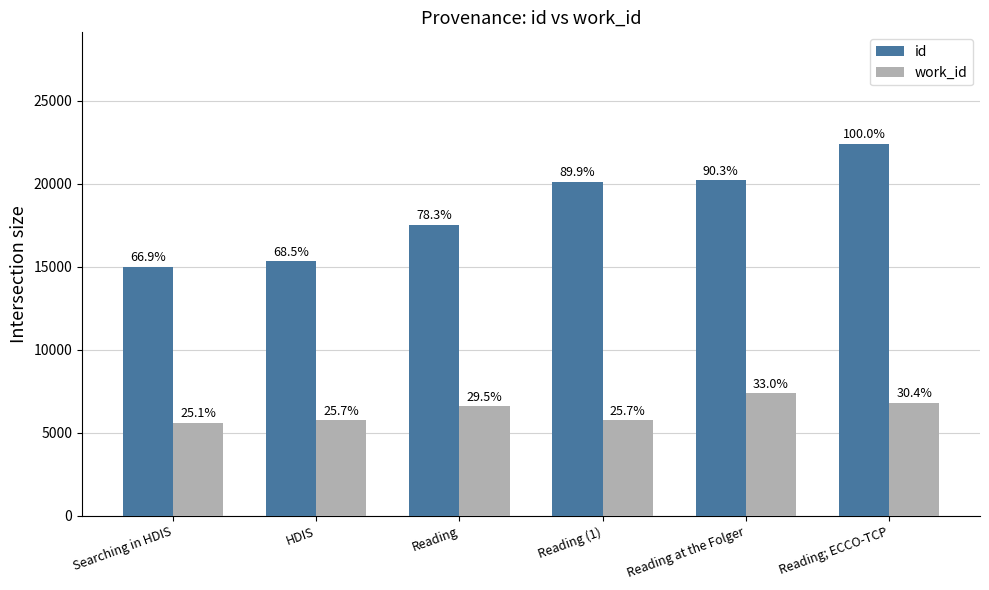

Between Reading at the Folger and Reading; ECCO-TCP, which series saw the biggest shift?

id